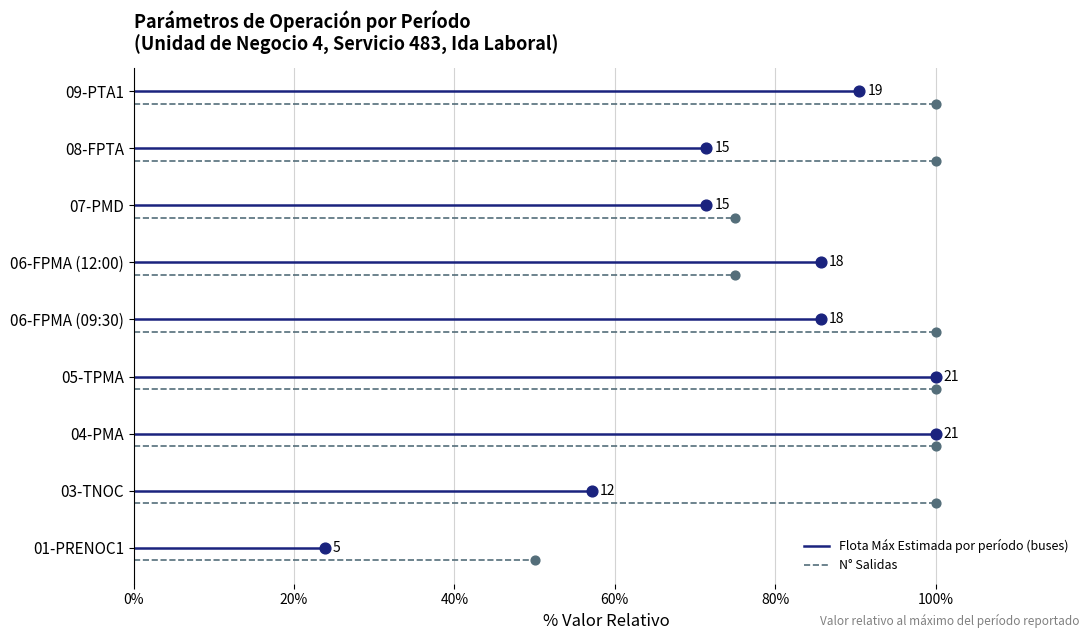

Which series has the widest spread of Y values?

Flota Máx Estimada por período (buses)